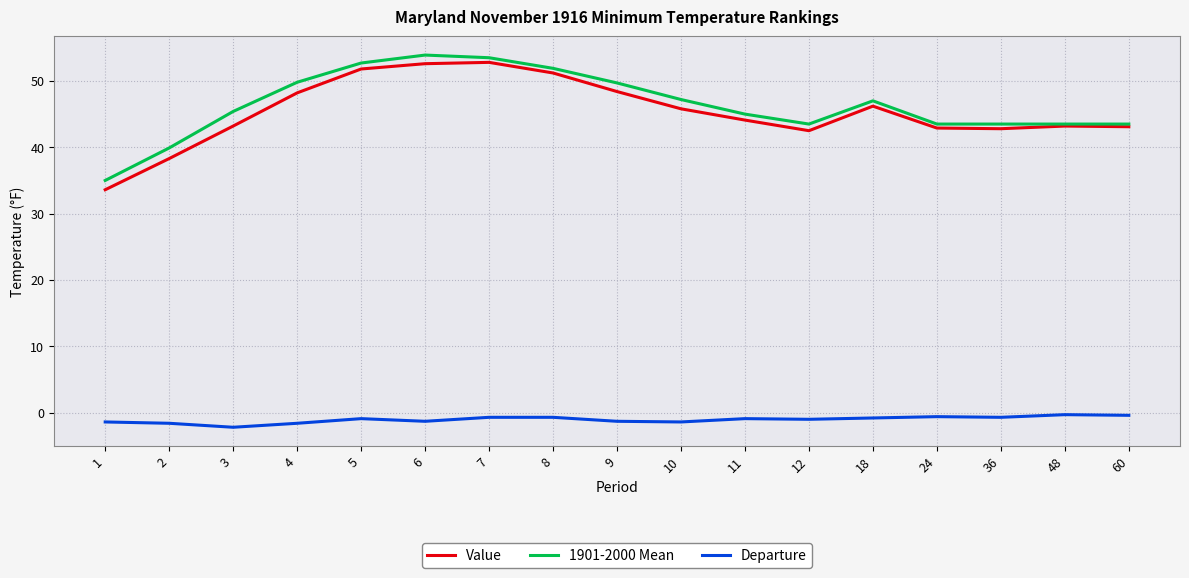

True or false: 1901-2000 Mean has a value of 43.5 at 36.

True